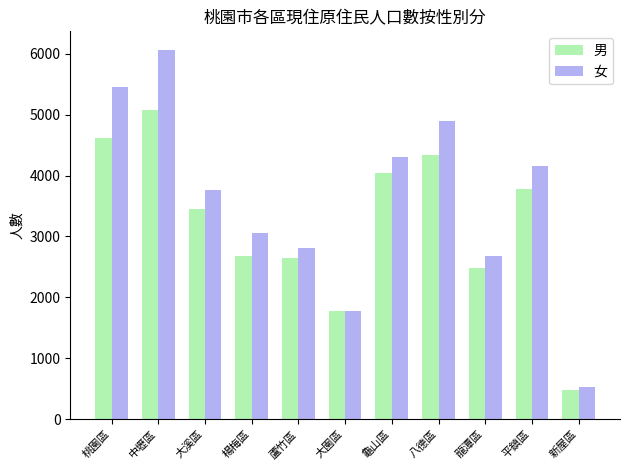

How many bars are there in total?

22